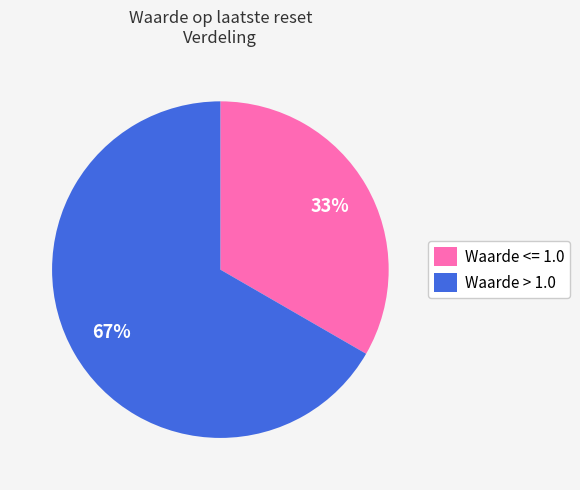

What percentage is the Waarde <= 1.0 slice, to the nearest percent?

33%